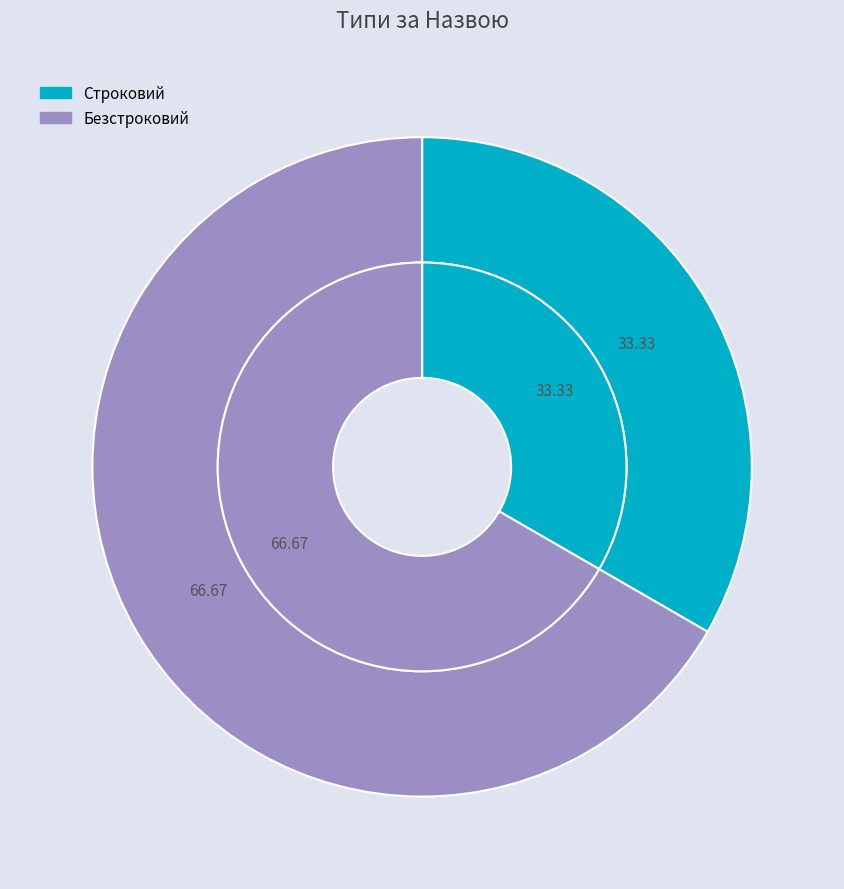

Combined, what portion of the pie is Строковий and Безстроковий?

100.0%